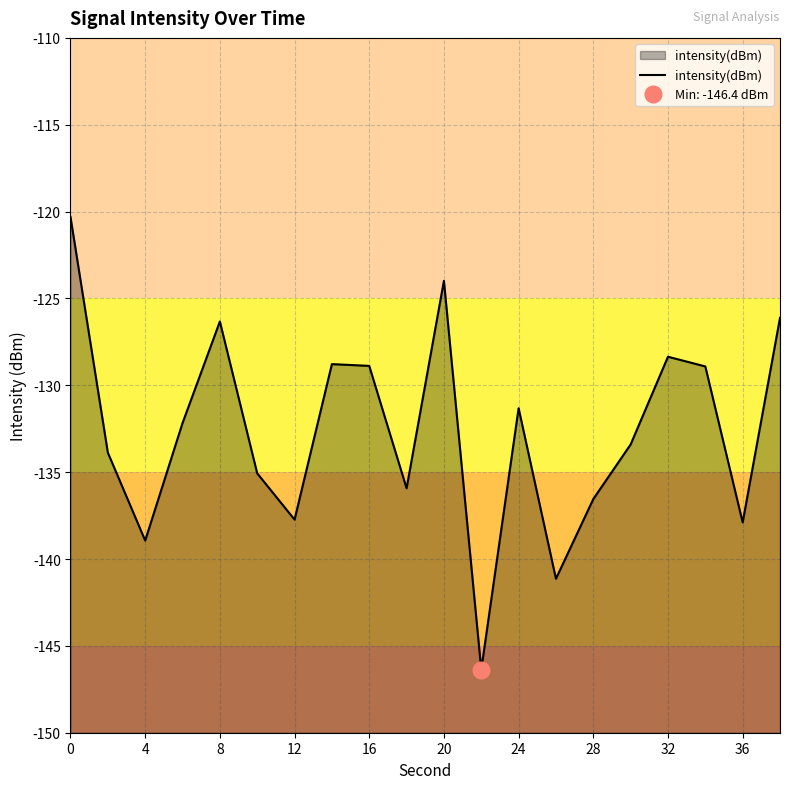

Count the number of values greater than -132.

9